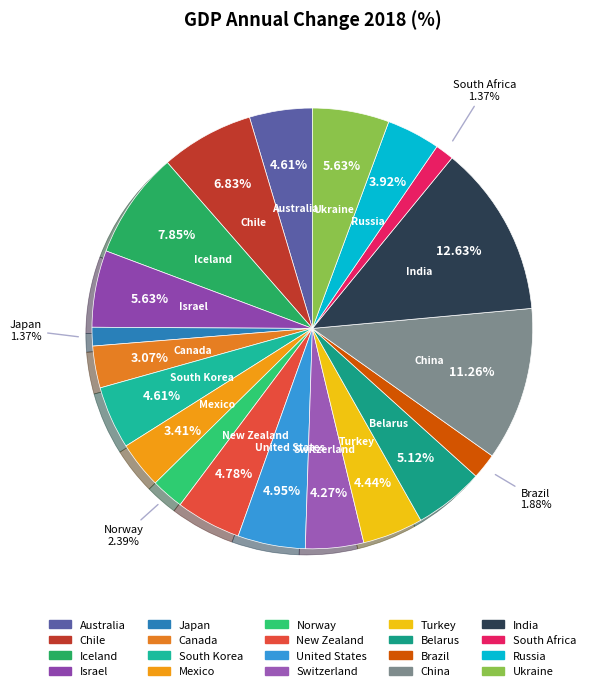

Which has a higher value, South Africa or Turkey?

Turkey